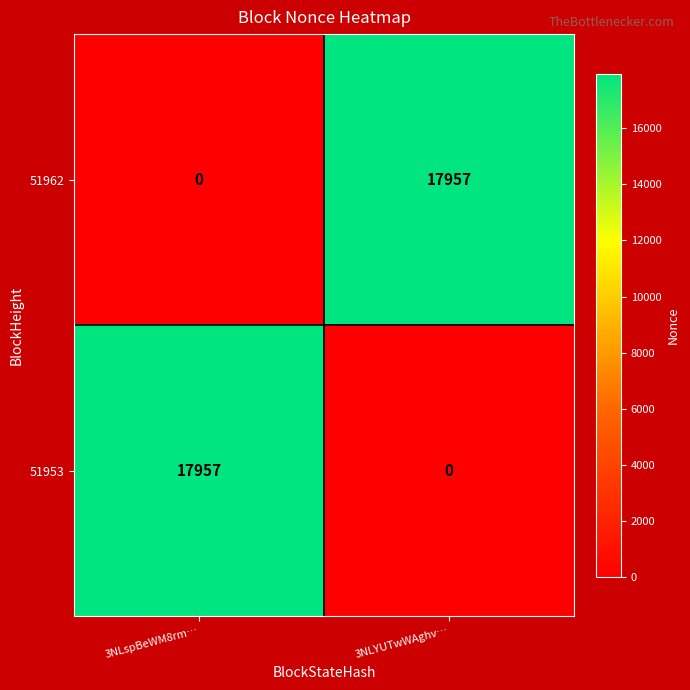

Reading right to left, what are all the values shown in this chart?

51962: 17957	0
51953: 0	17957